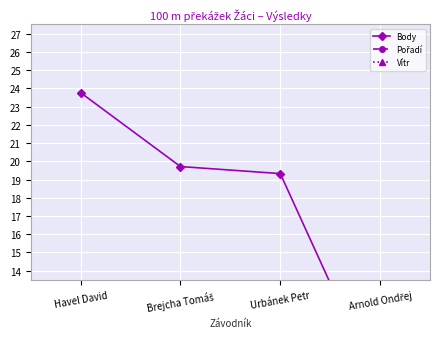

How many data points does each series have?

4